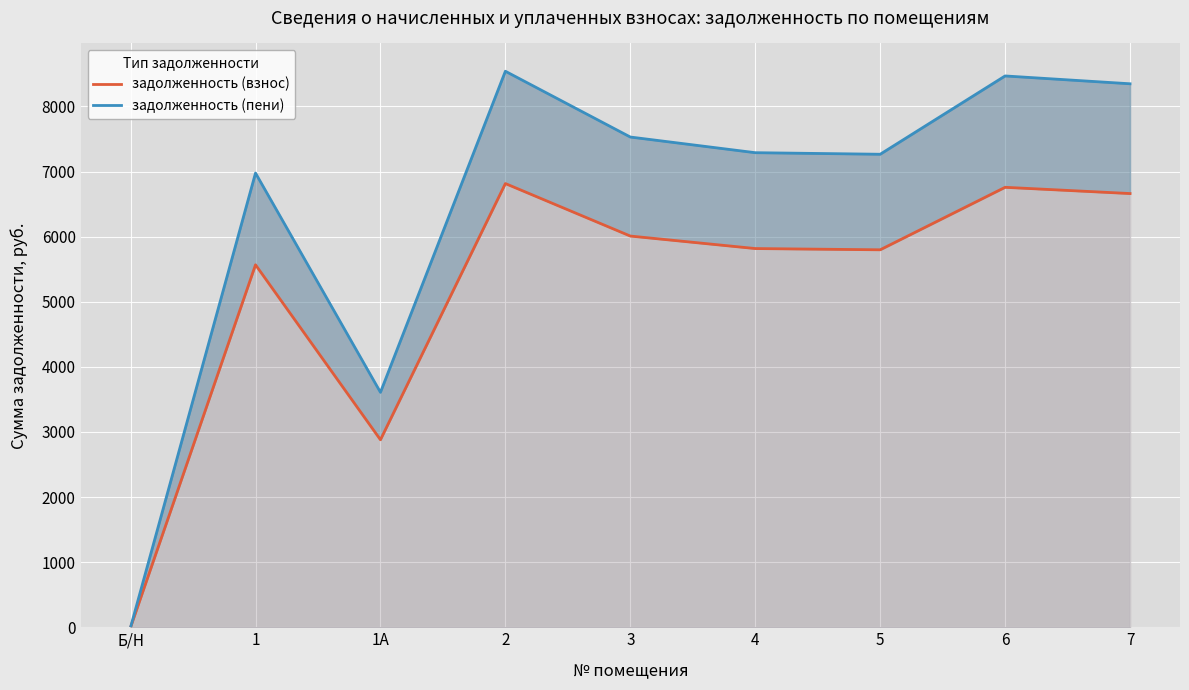

Reading right to left, list all the values displayed in this chart.

задолженность (взнос): 7=6662.4	6=6758.4	5=5798.4	4=5817.6	3=6009.6	2=6816.0	1А=2880.0	1=5568.0	Б/Н=0.0
задолженность (пени): 7=8348.8	6=8469.1	5=7266.1	4=7290.2	3=7530.8	2=8541.3	1А=3609.0	1=6977.4	Б/Н=0.0